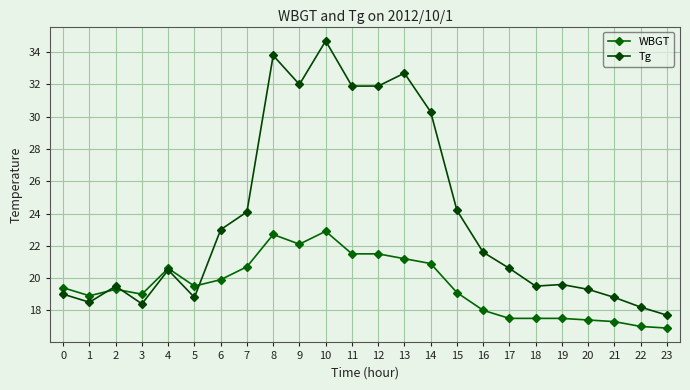

What are all the series names shown in the legend?

WBGT, Tg